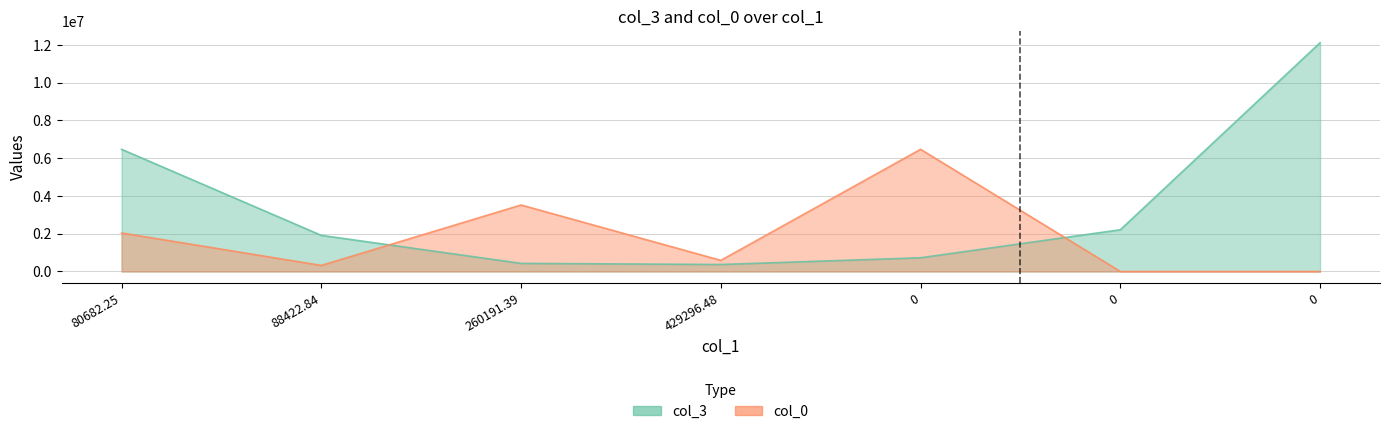

What are all the series names shown in the legend?

col_3, col_0